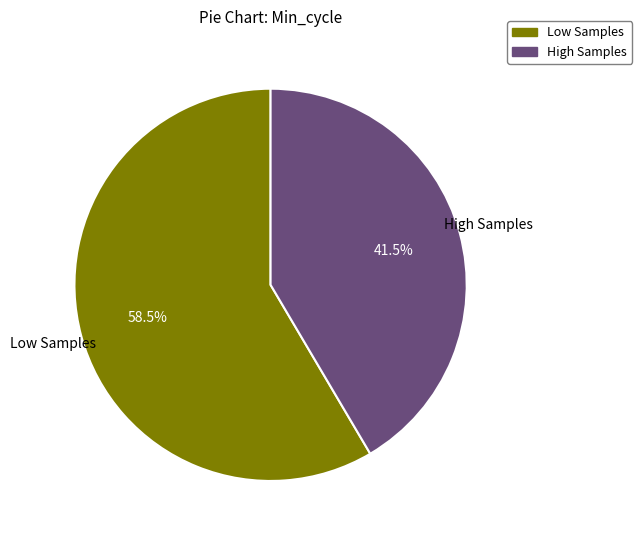

Is there a majority slice in this chart?

Yes